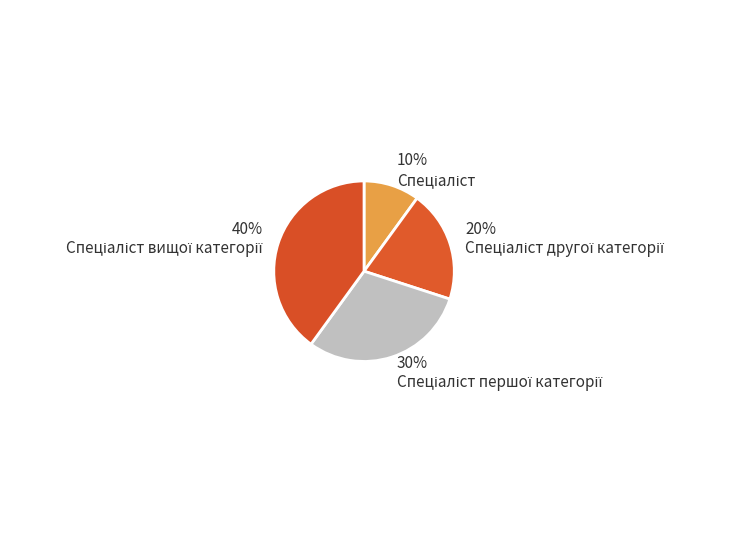

Is there a majority slice in this chart?

No